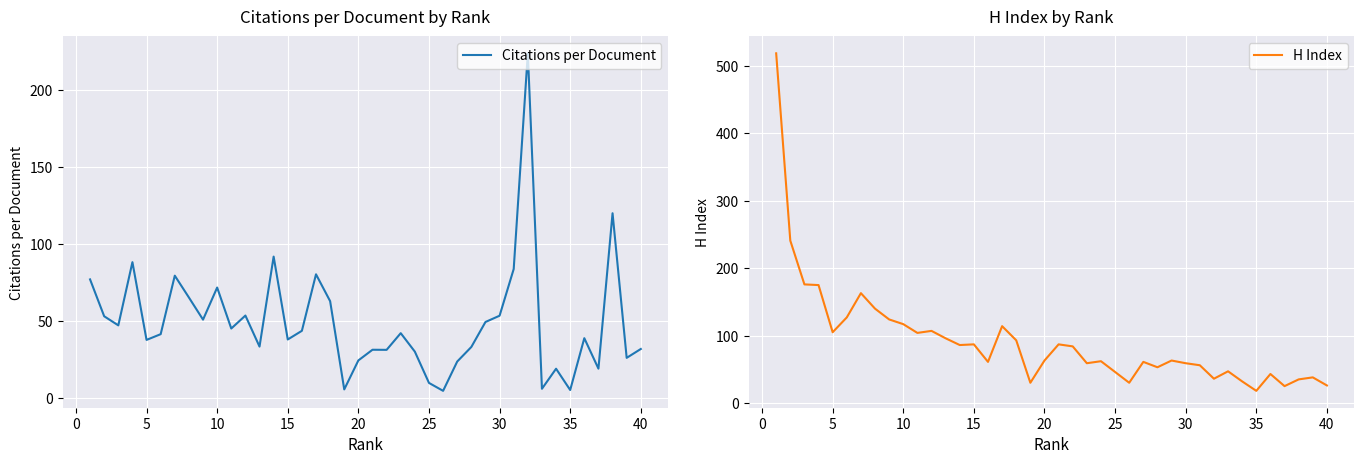

What is the maximum value for Citations per Document?

223.7